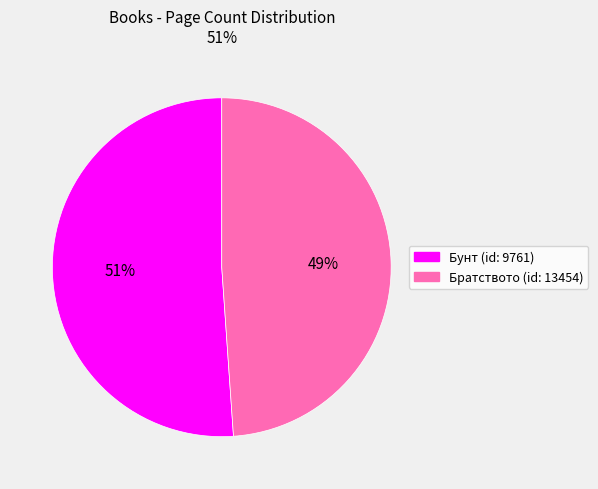

Is there a majority slice in this chart?

Yes